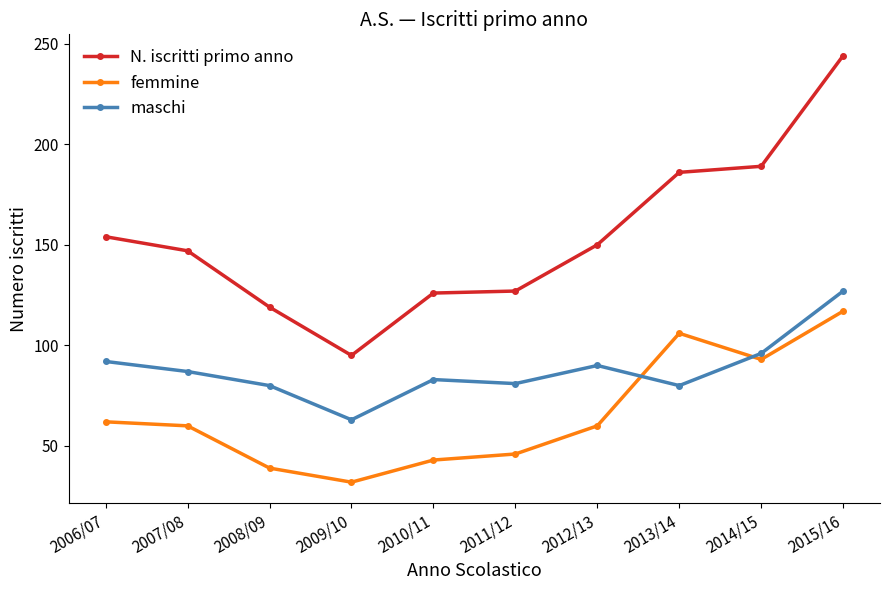

Where do maschi and femmine first cross each other?

2012/13 and 2013/14